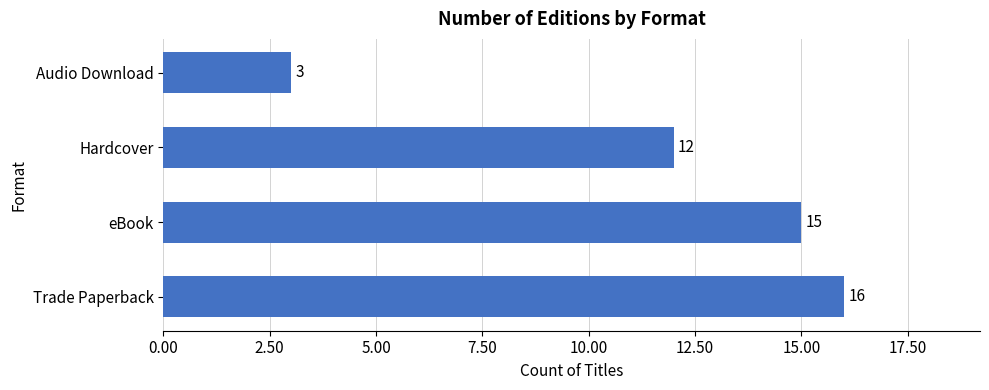

Count the number of categories in the chart.

4